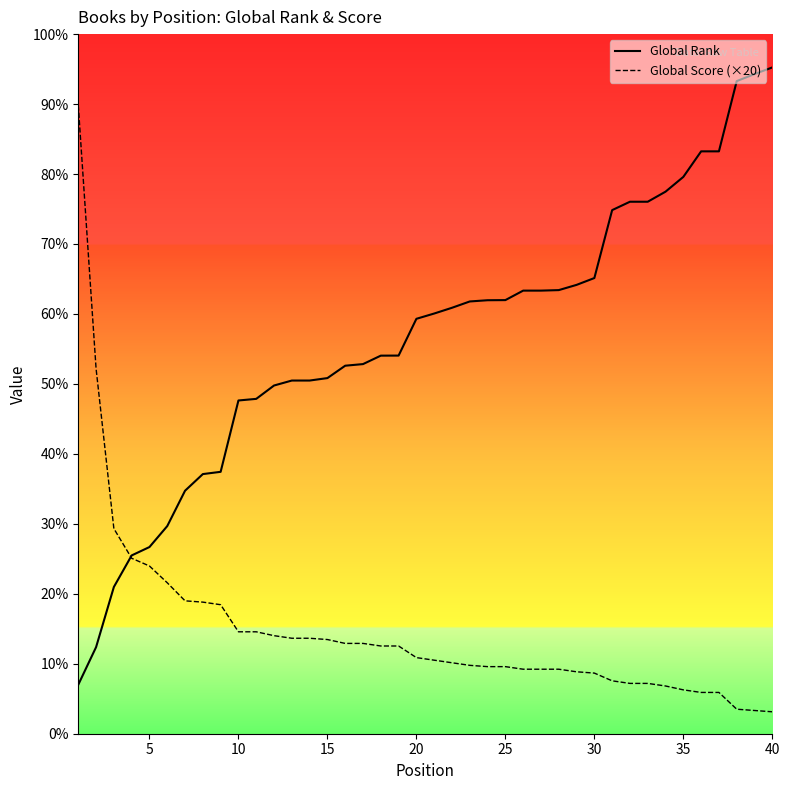

List the series in order of their overall mean, lowest first.

Global Score (×20), Global Rank